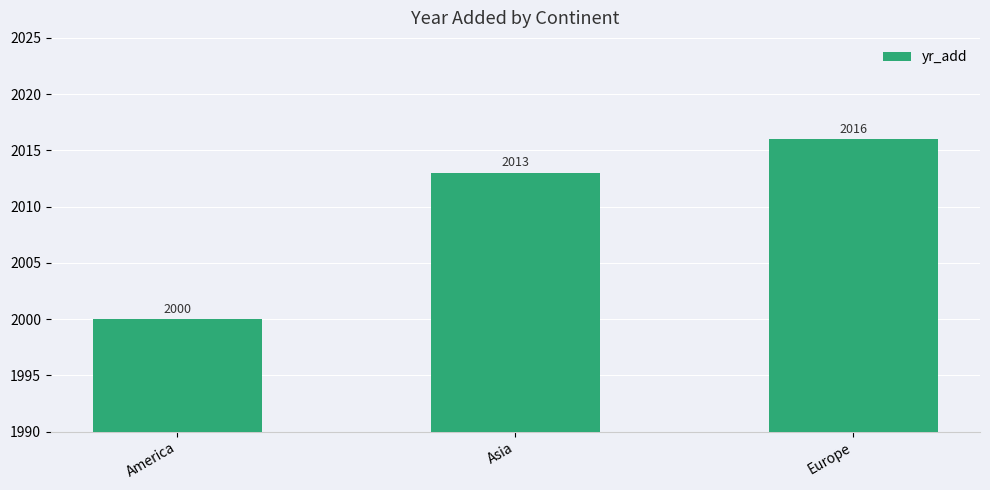

What is the ratio of the value at Asia to the value at America?

1.0